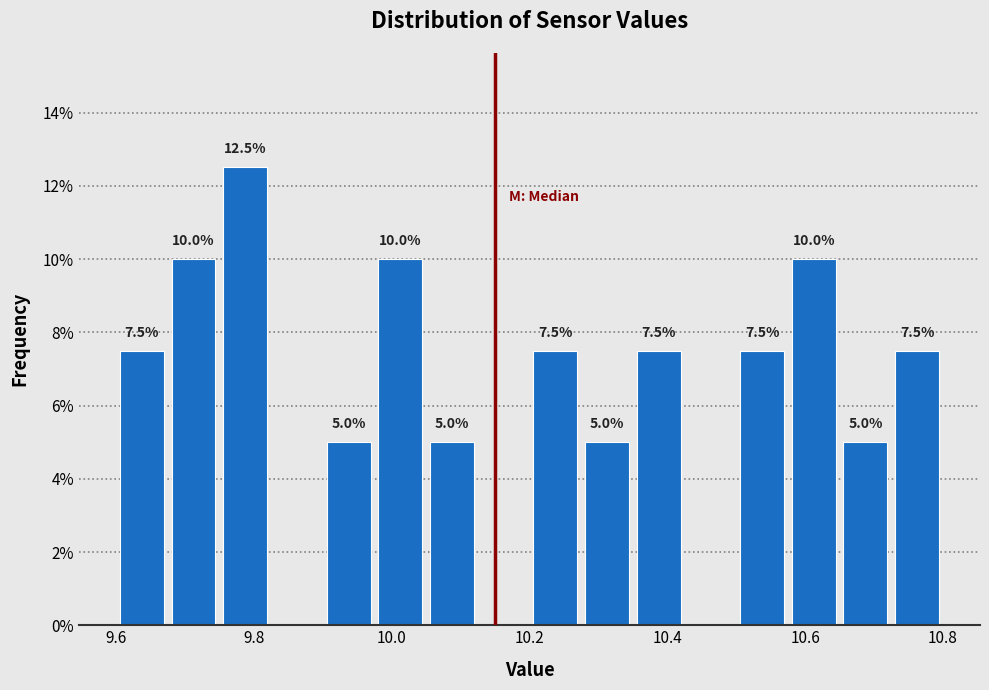

Read against the x-axis, roughly where is the centre of the tallest bar?

9.78